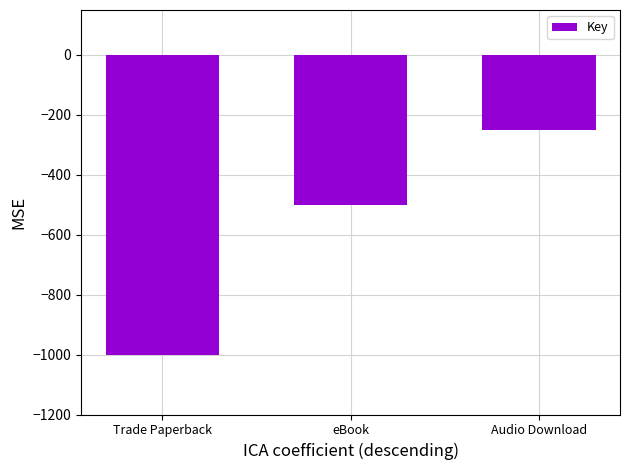

True or false: the data shows -786 at eBook.

False